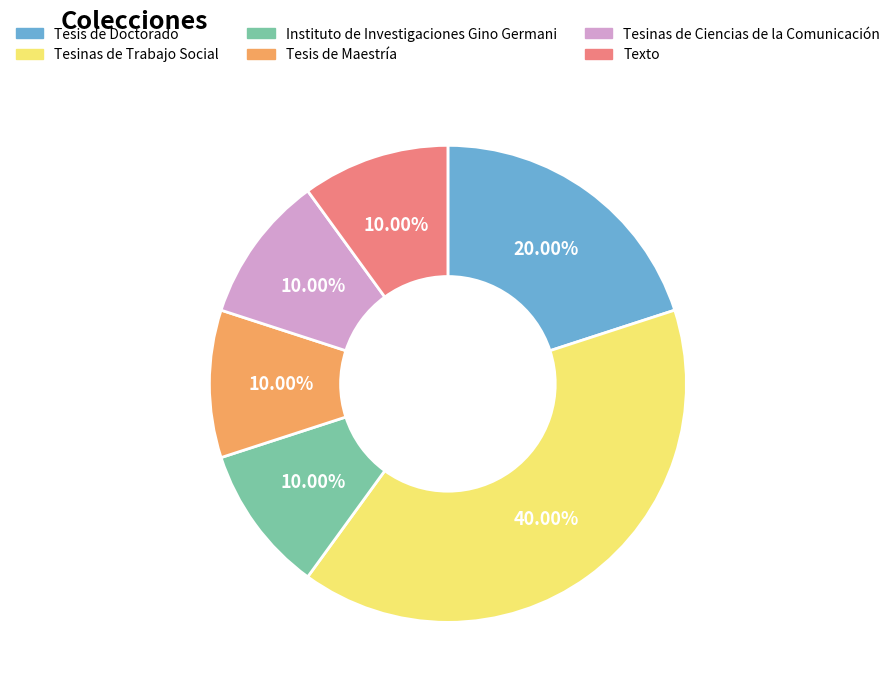

Does Texto represent more than half of the total?

No